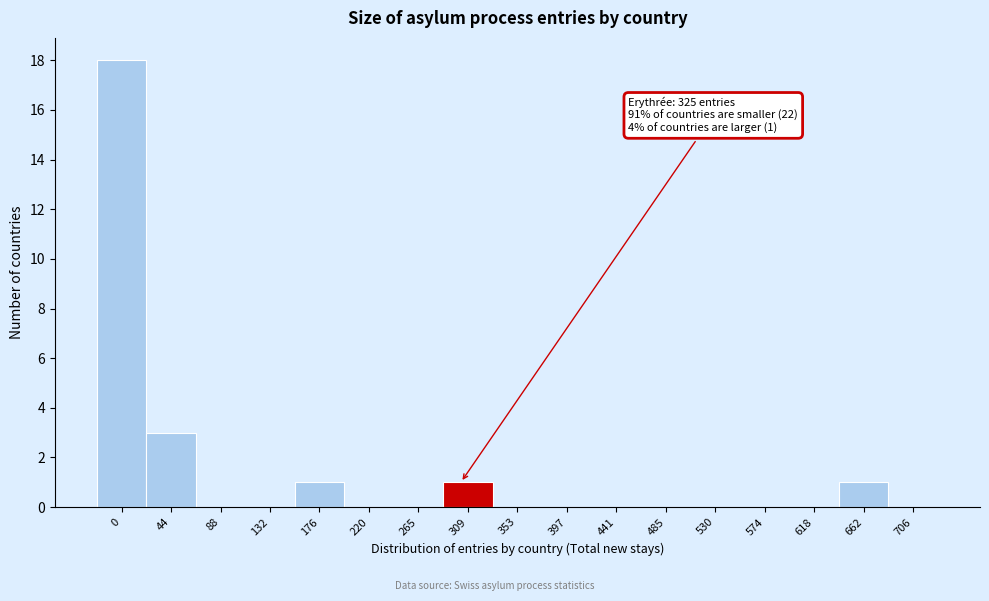

Reading left to right, what are all the values shown in this chart?

0=18	44=3	88=0	132=0	176=1	220=0	265=0	309=1	353=0	397=0	441=0	485=0	530=0	574=0	618=0	662=1	706=0